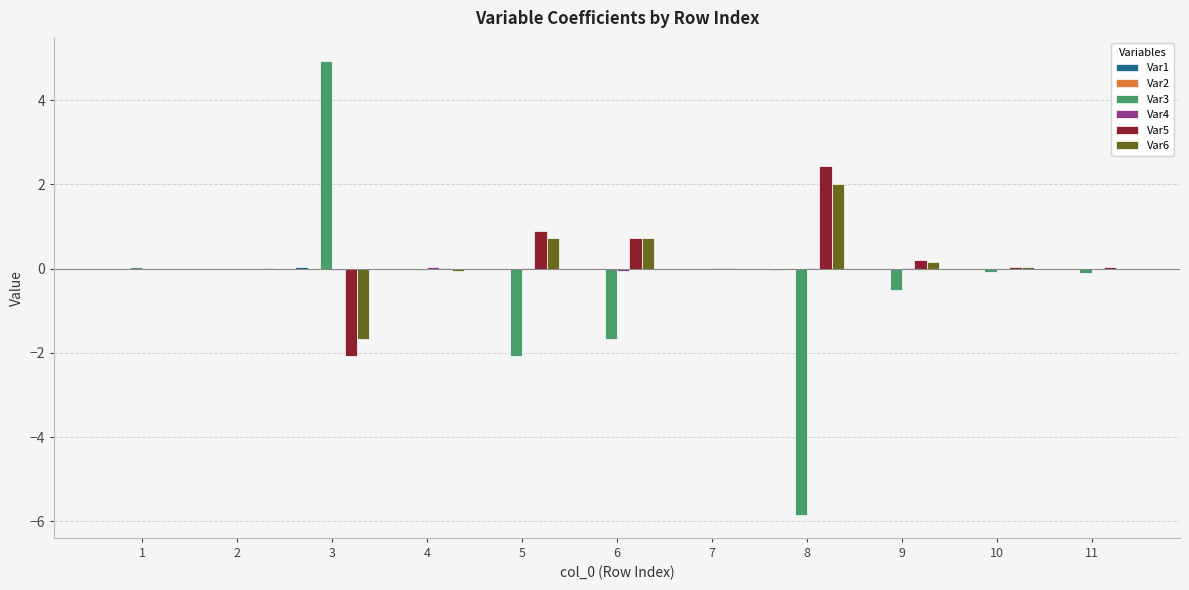

The value of Var6 at 7 is -0.0. True or false?

True